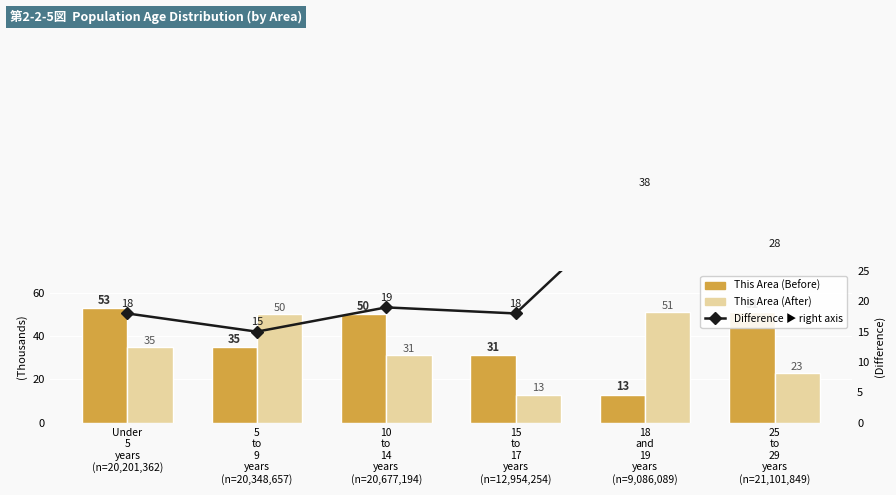

List the series in order of their peak value, highest first.

This Area (Before), This Area (After), Difference (right axis)